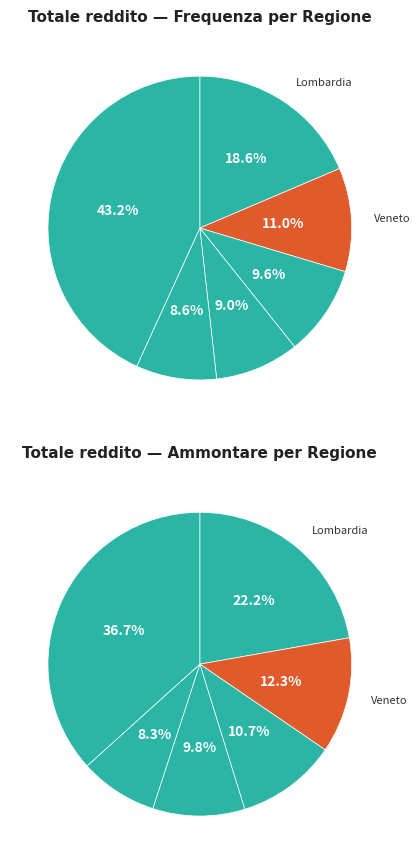

To the nearest percent, what is the combined percentage of Valle d'Aosta and Piemonte?

9%